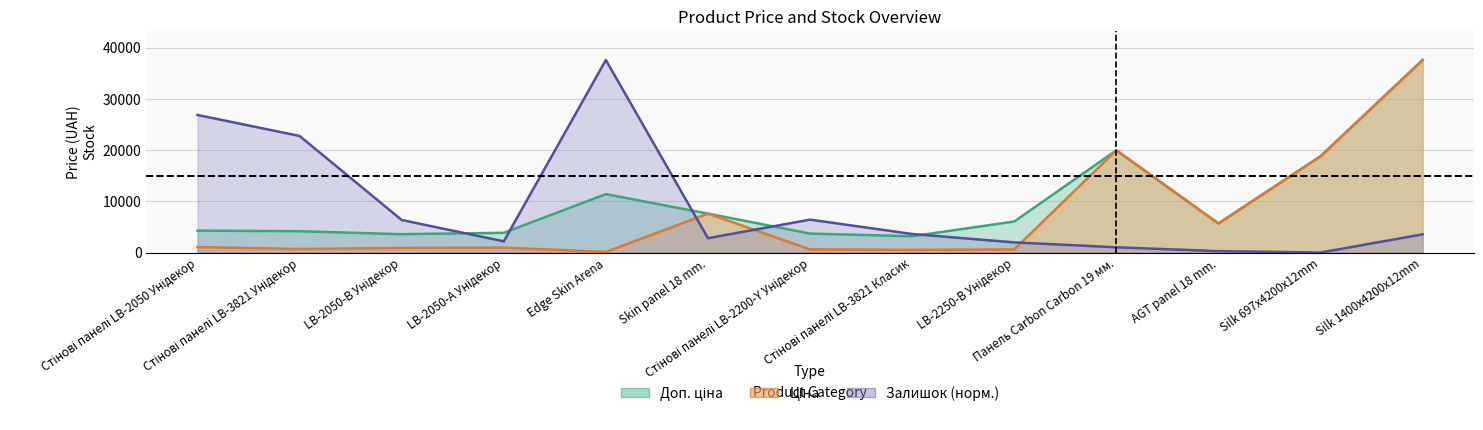

Does the chart display data point markers on the line(s)?

No